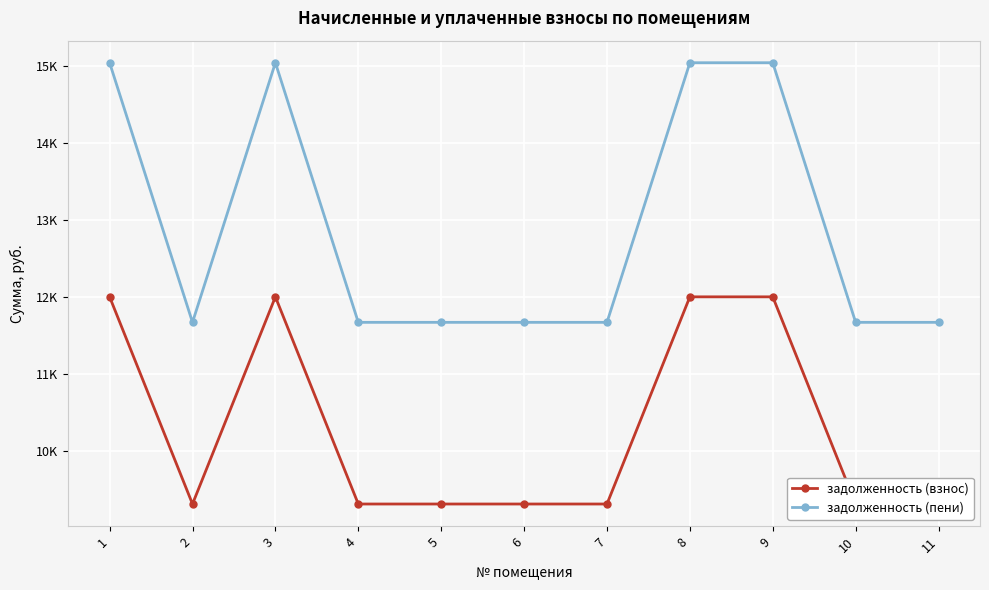

What is the value of the задолженность (взнос) point at the 4th from the left?

9312.0